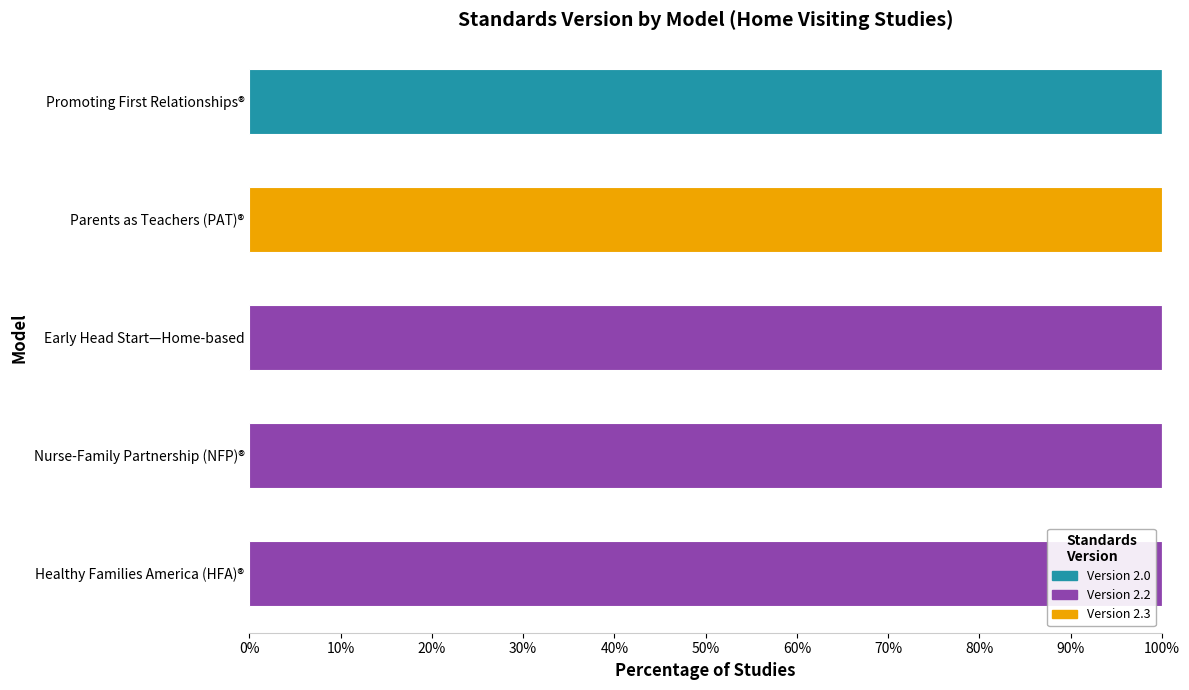

The value of Version 2.0 at Promoting First Relationships® is 168. True or false?

False